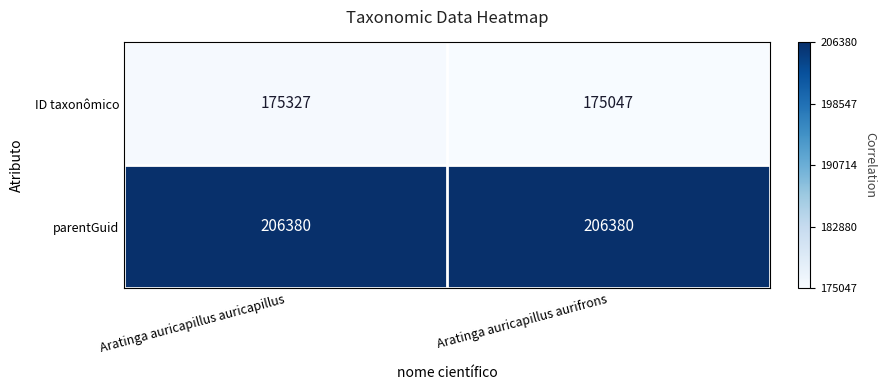

The ID taxonômico series shows 175327 at Aratinga auricapillus auricapillus. True or false?

True